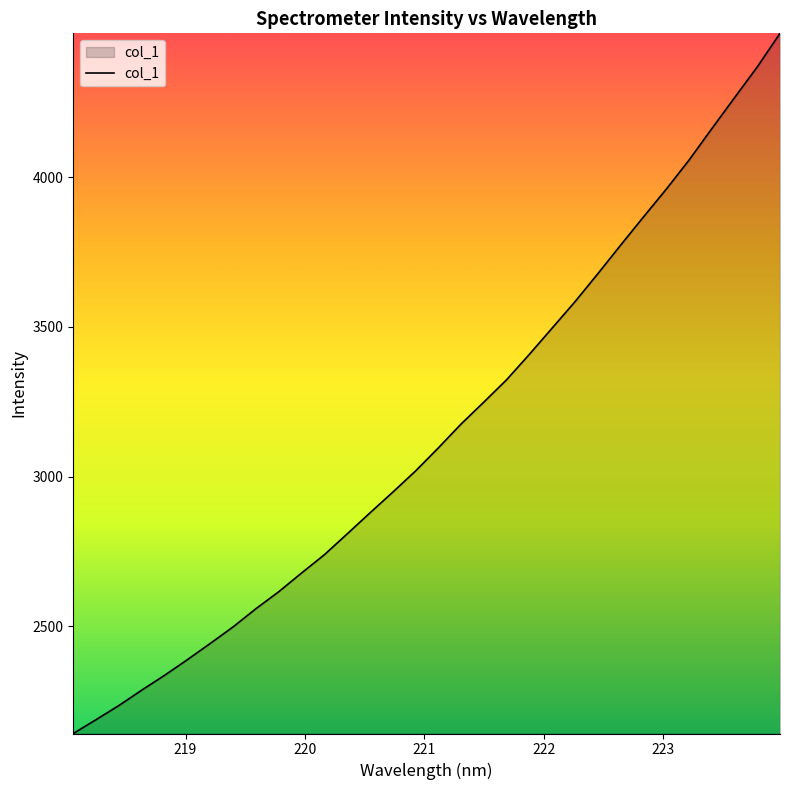

What is the maximum value shown in the chart?

4480.5